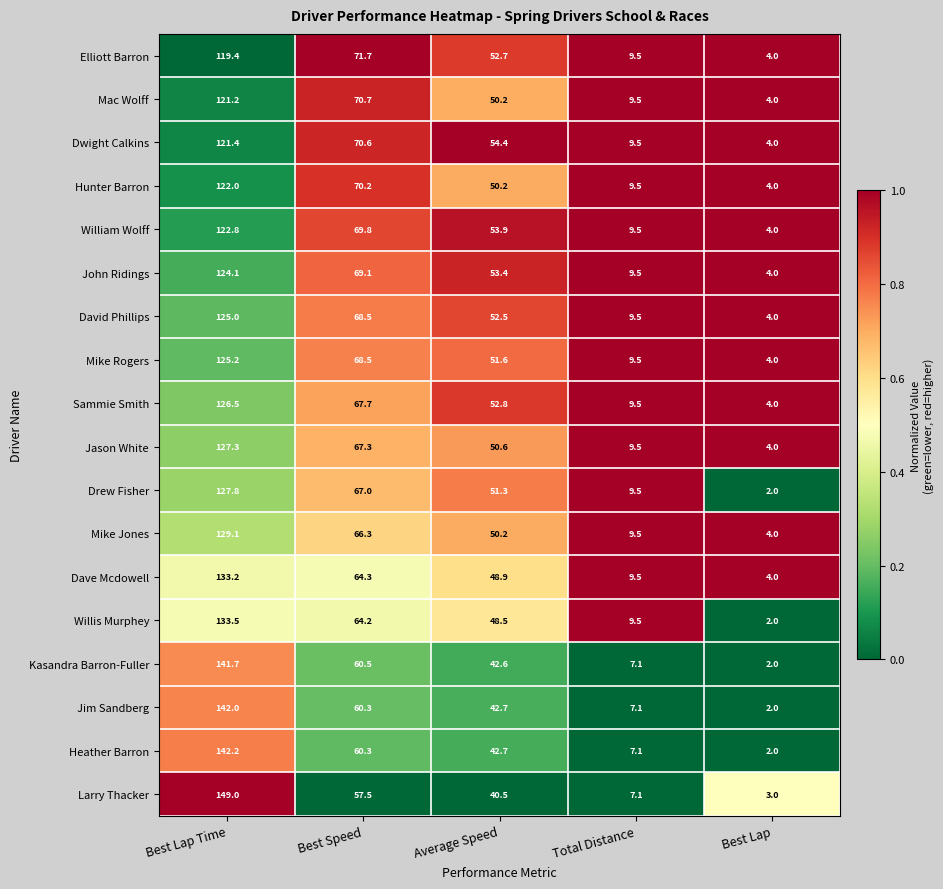

The value of Hunter Barron at Total Distance is 9.5. True or false?

True